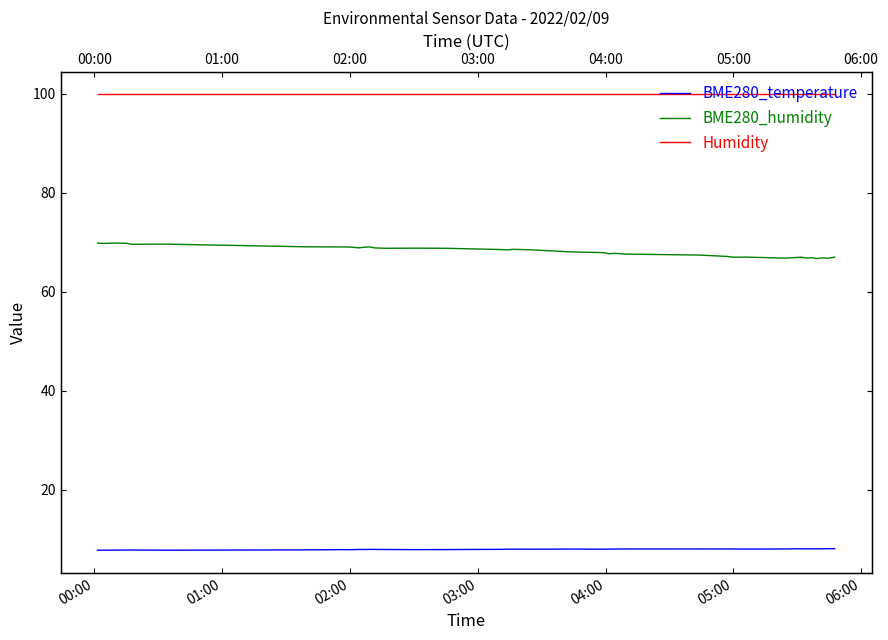

True or false: Humidity has more than 1 interior local peaks.

False